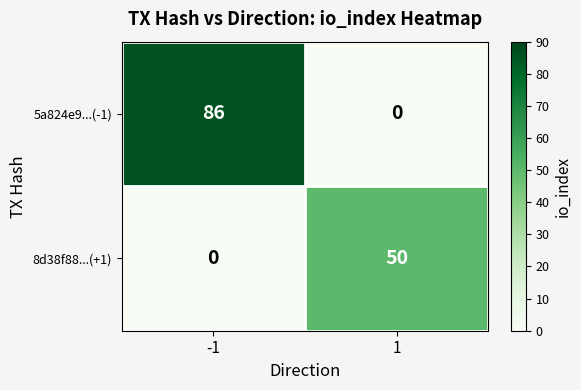

What is the maximum value for 5a824e9...(-1)?

86